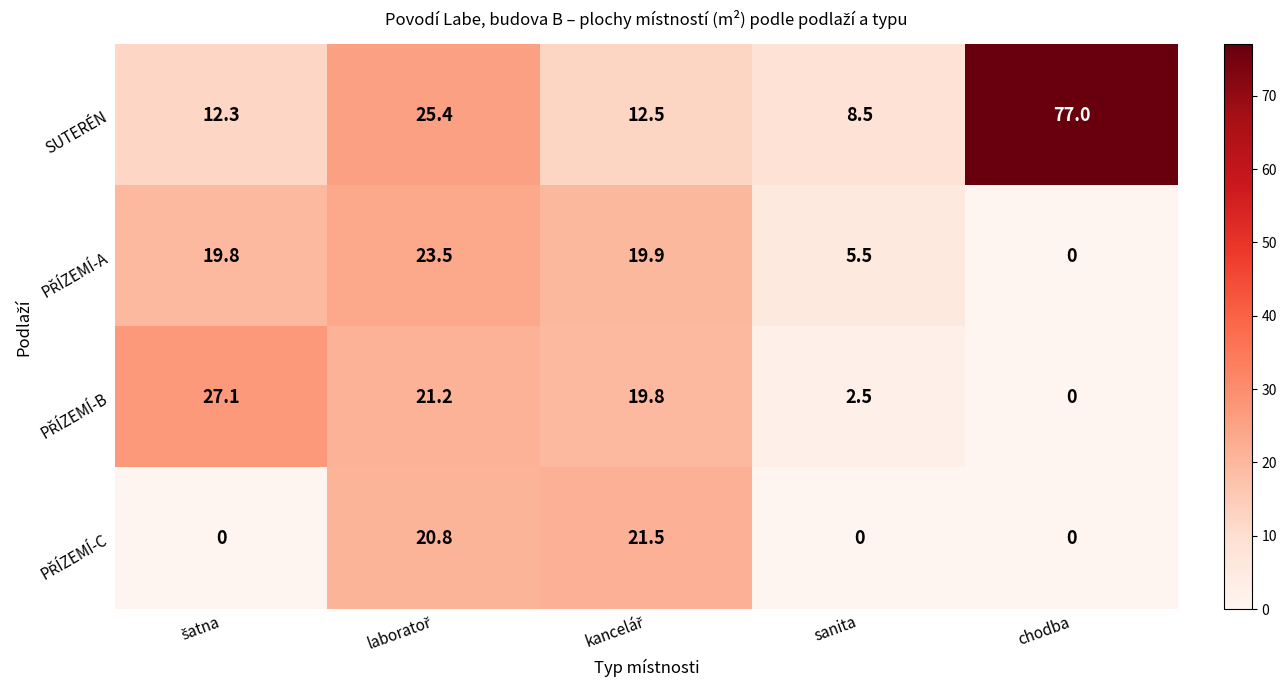

Which series has the largest total across all categories?

SUTERÉN